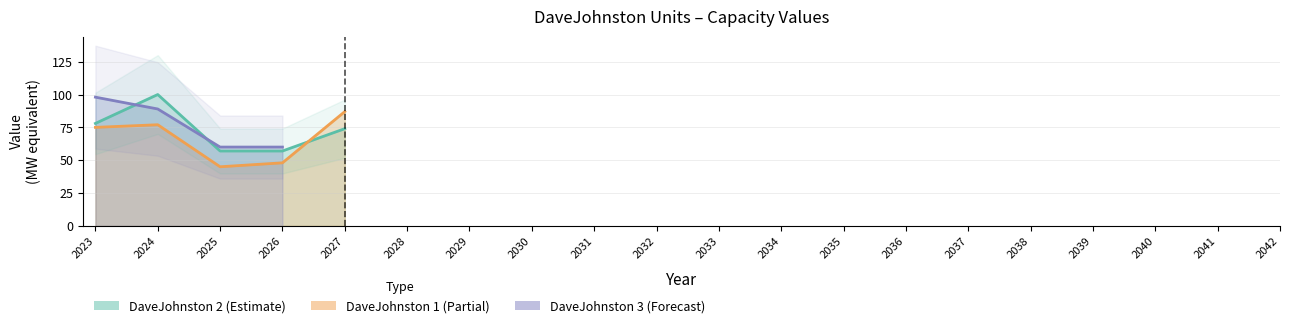

List the series in order of their peak value, highest first.

DaveJohnston 2, DaveJohnston 3, DaveJohnston 1